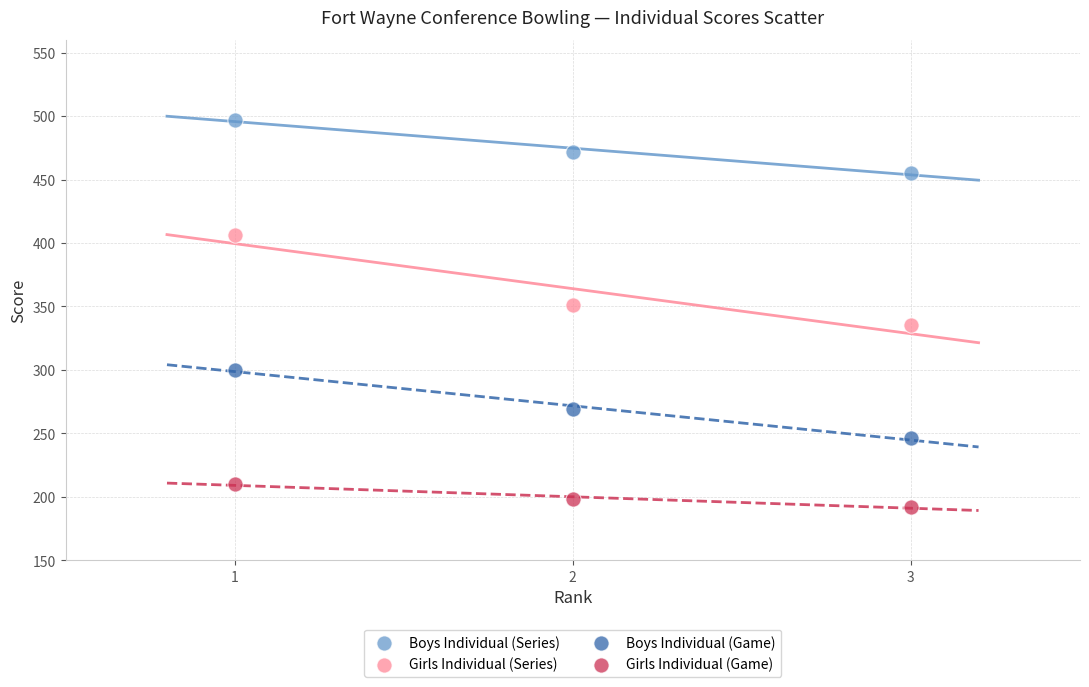

What are all the series names shown in the legend?

Boys Individual (Series), Girls Individual (Series), Boys Individual (Game), Girls Individual (Game)